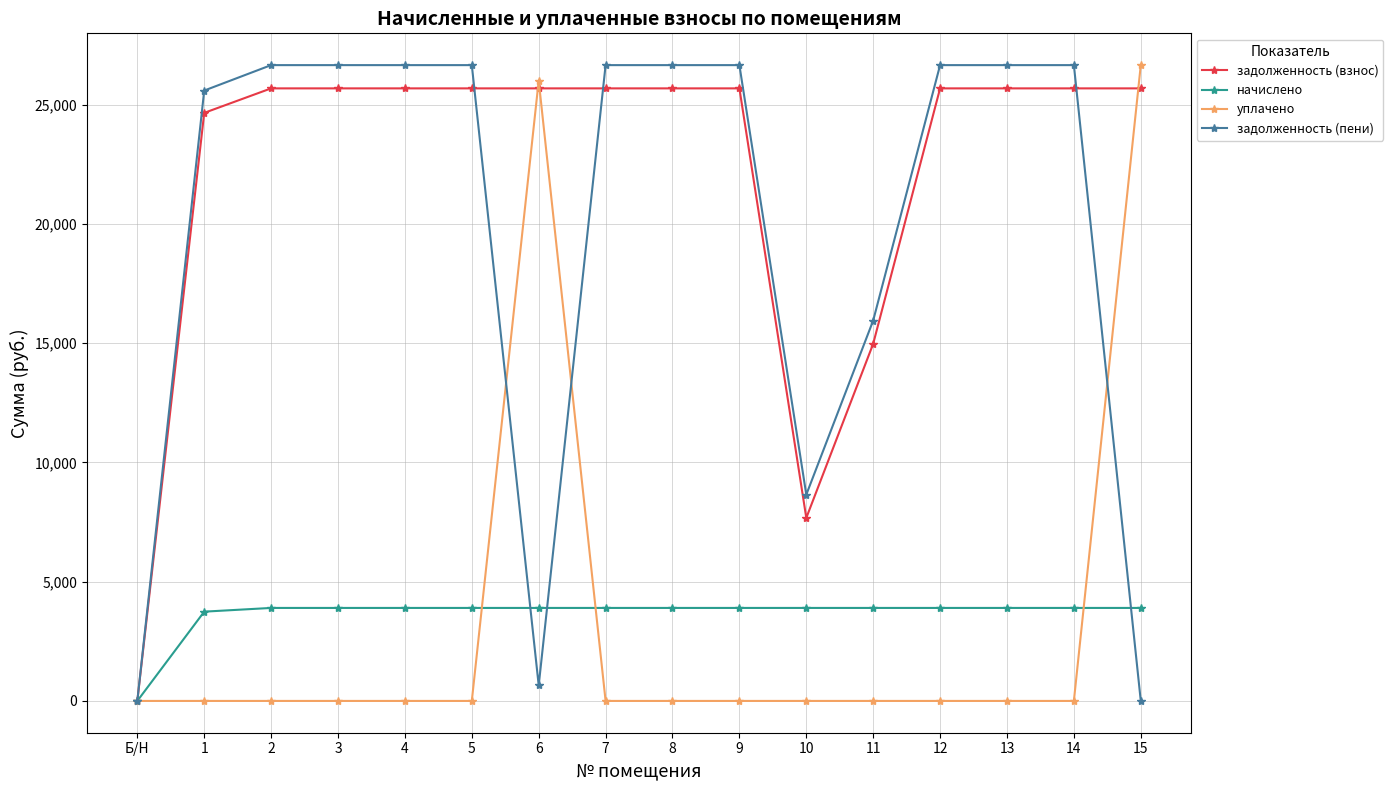

What is the difference between the second highest and minimum values in the уплачено series?

26014.0